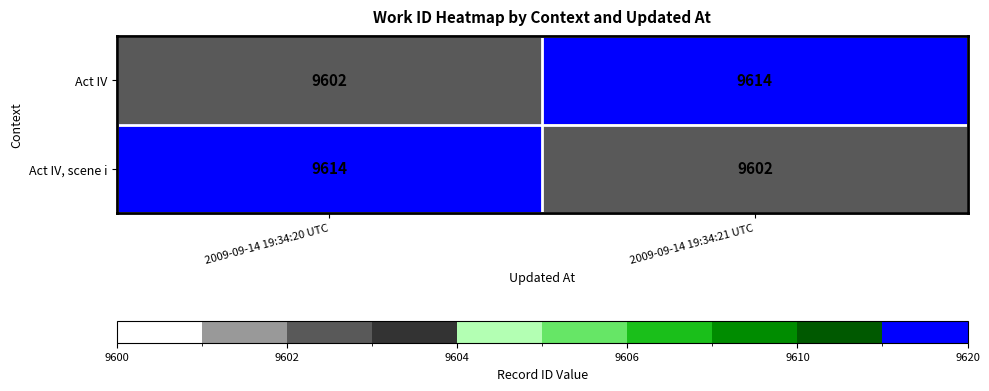

What is the lowest value of the Act IV series?

9602